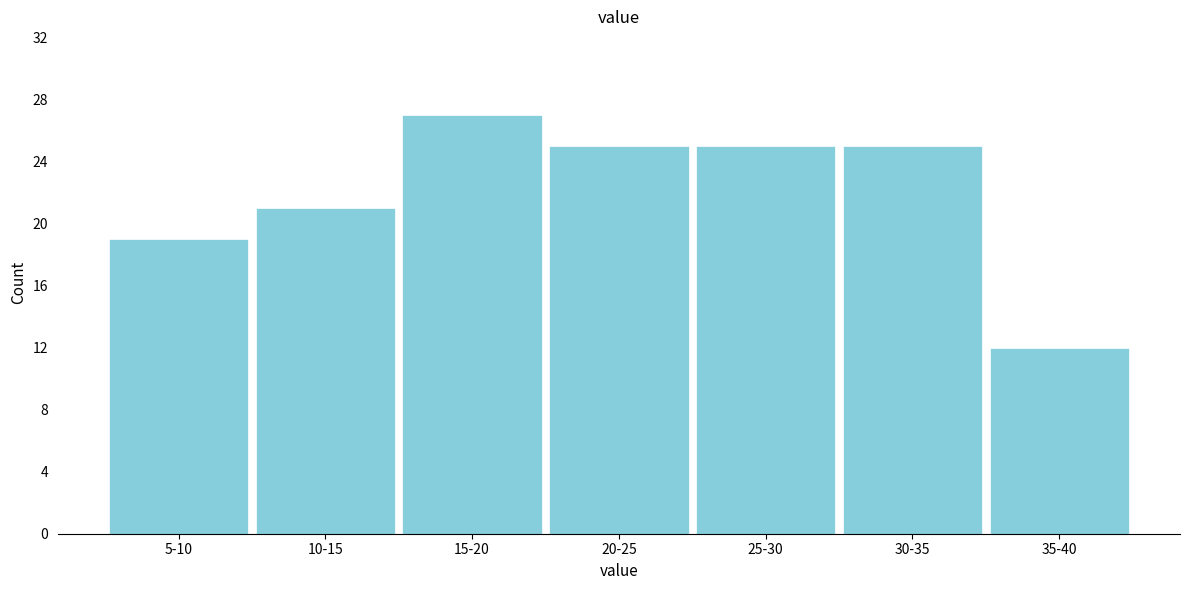

Reading right to left, list all the values displayed in this chart.

12	25	25	25	27	21	19